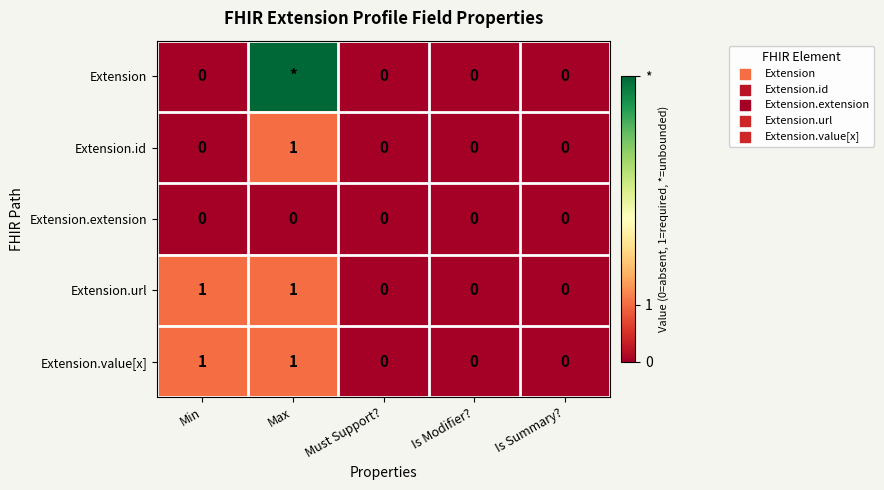

Count the Extension.id values in the range 0 to 1.

5